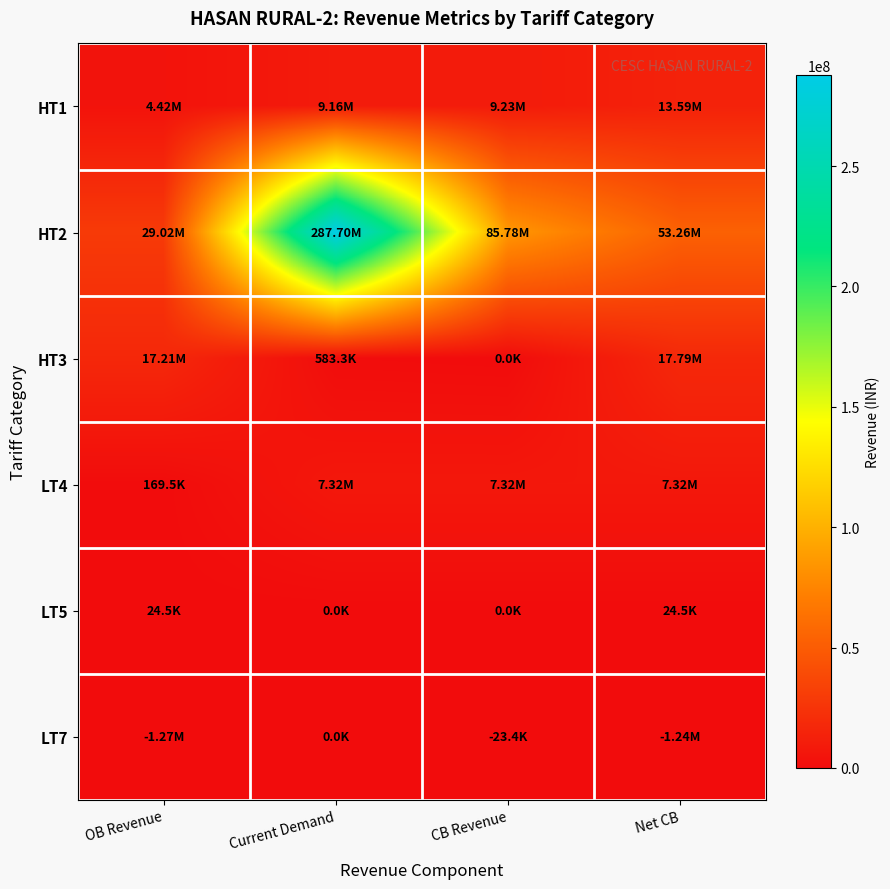

Reading left to right, extract all data points from this chart.

HT1: OB Revenue=4421563.0	Current Demand=9164433.2	CB Revenue=9233202.6	Net CB=13585996.2
HT2: OB Revenue=29015711.1	Current Demand=287699241.0	CB Revenue=85778953.5	Net CB=53259703.7
HT3: OB Revenue=17208294.2	Current Demand=583274.9	CB Revenue=0.0	Net CB=17791569.0
LT4: OB Revenue=169472.3	Current Demand=7317429.5	CB Revenue=7317429.5	Net CB=7317429.5
LT5: OB Revenue=24509.5	Current Demand=0.0	CB Revenue=0.0	Net CB=24509.5
LT7: OB Revenue=0.0	Current Demand=0.0	CB Revenue=0.0	Net CB=0.0